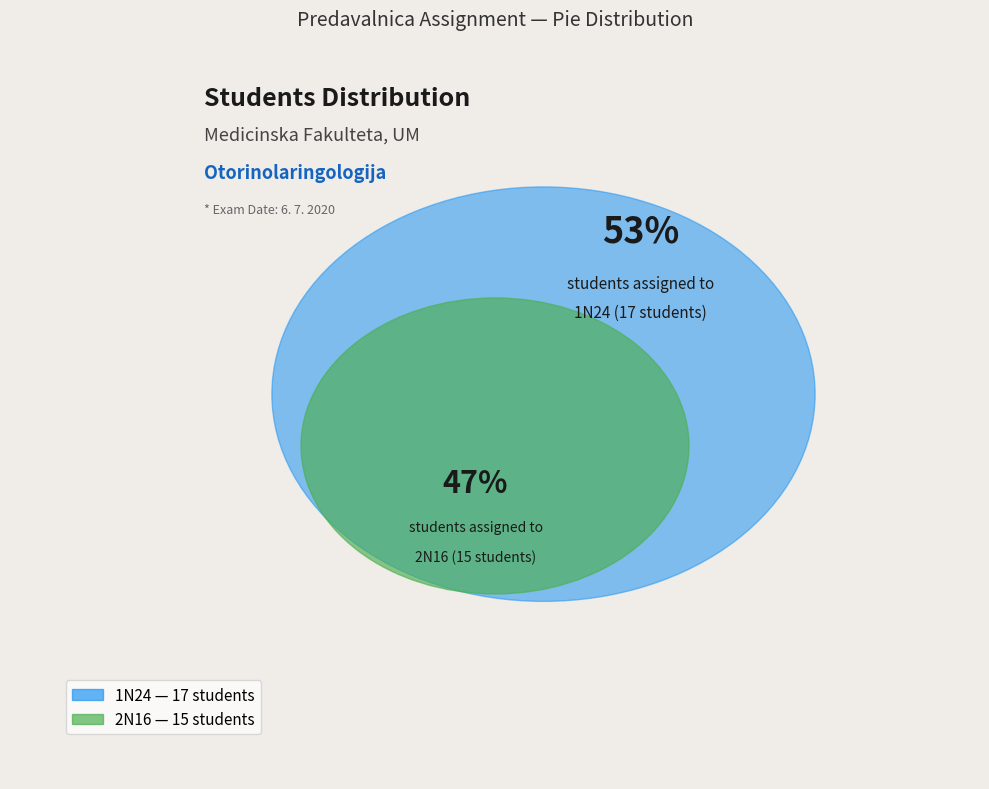

Rank the categories by value from highest to lowest.

1N24, 2N16